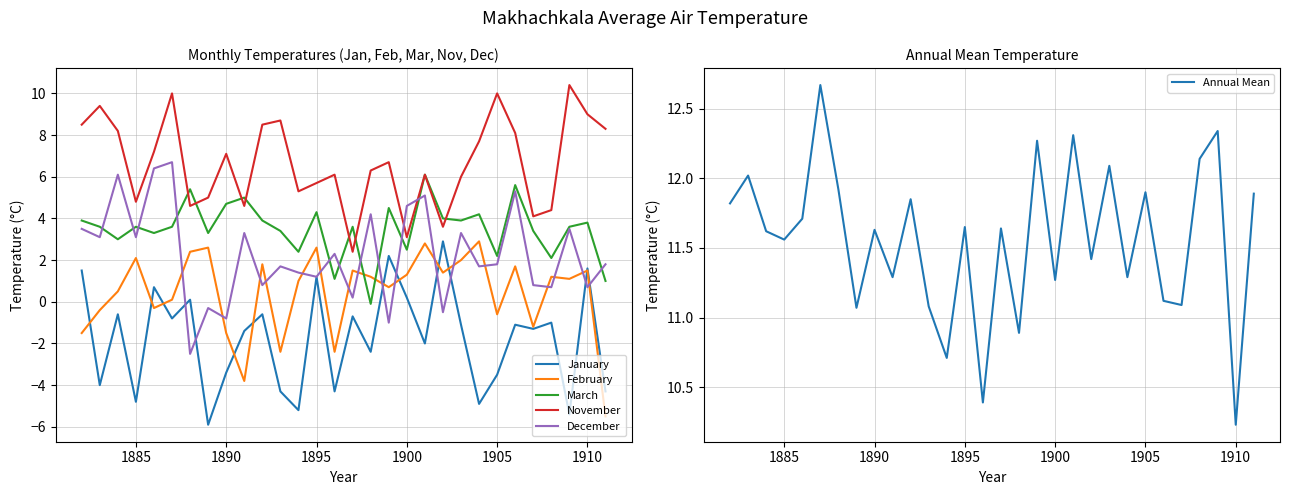

What is the highest value of the February series?

2.9